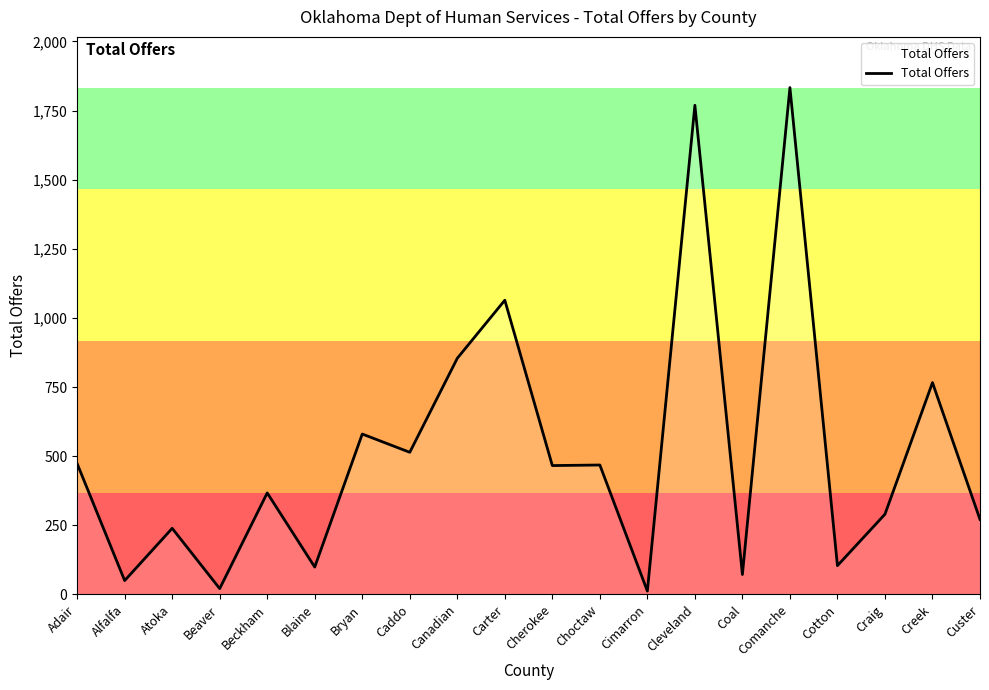

What value does the data have at Bryan?

580